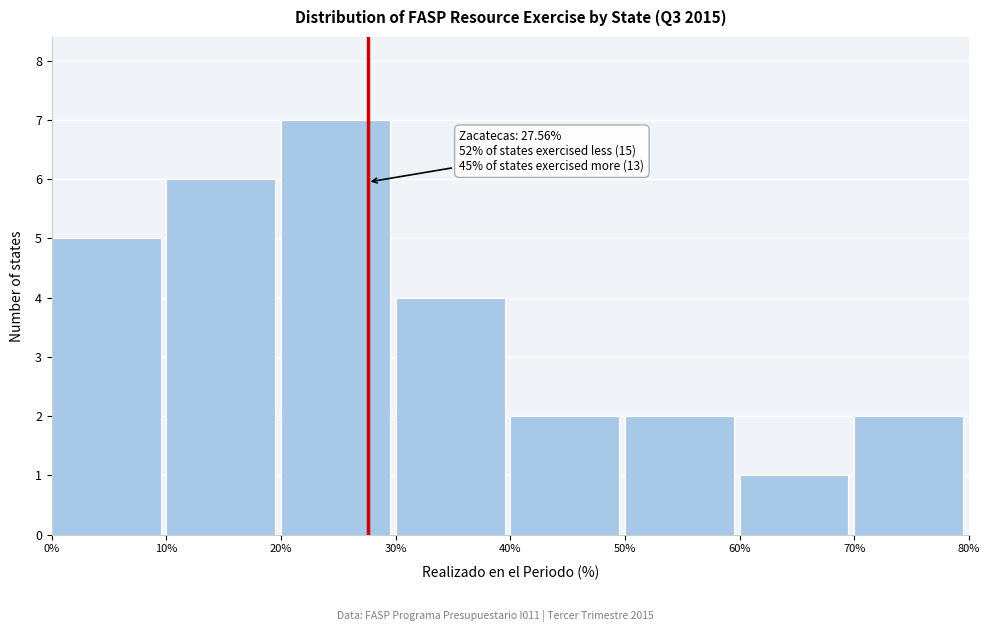

Which range on the x-axis has the tallest bar?

20% to 30%